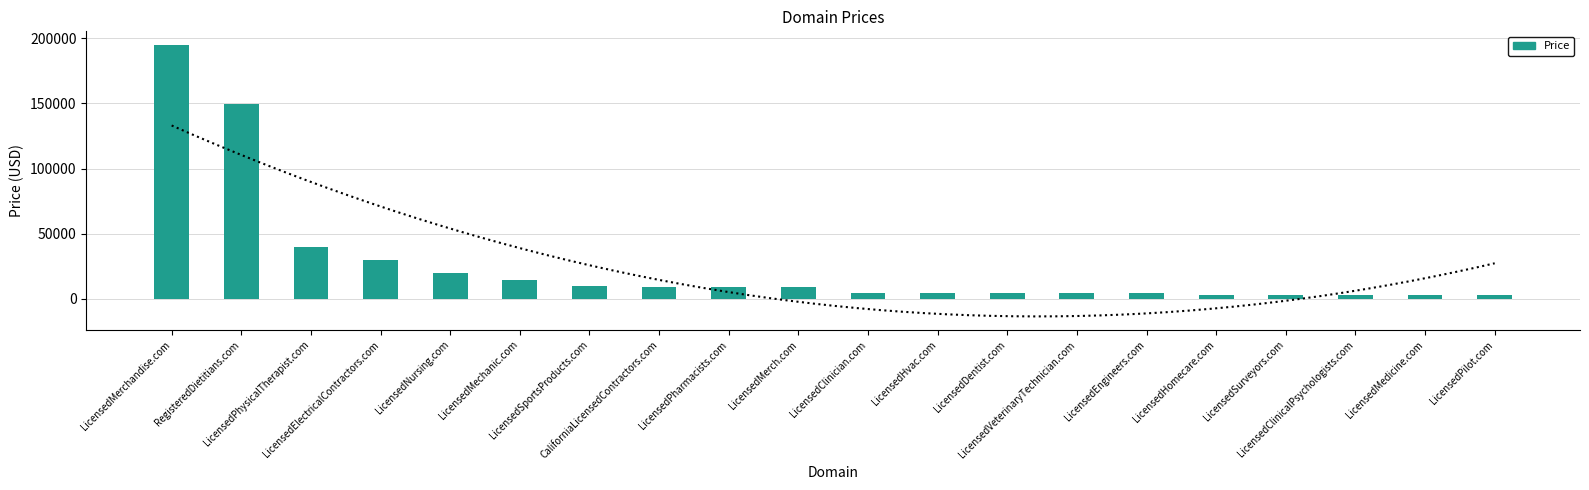

Which label corresponds to the largest value in the chart?

LicensedMerchandise.com